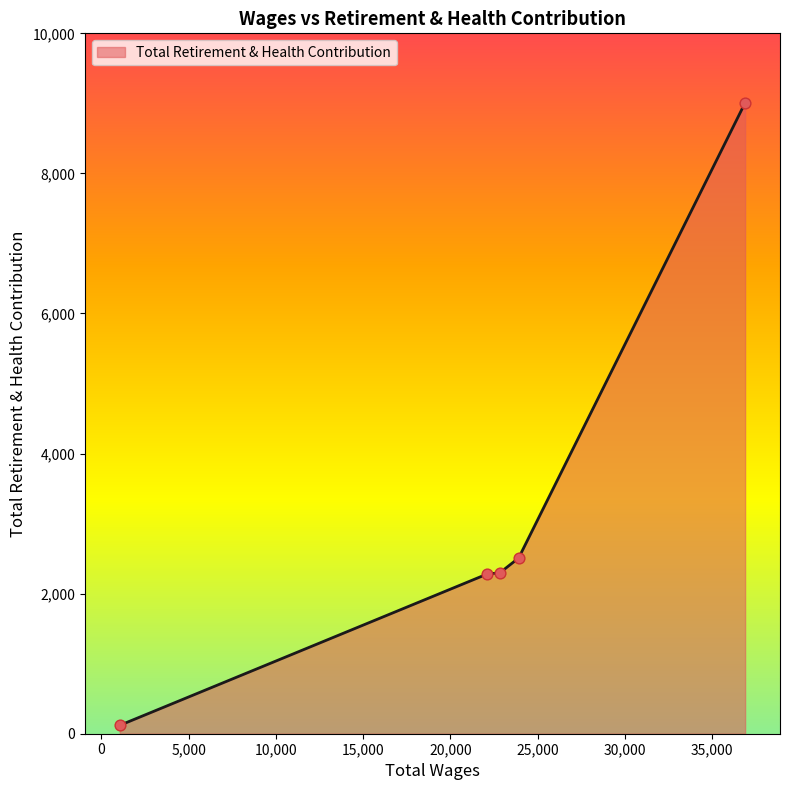

What is the average value?

3243